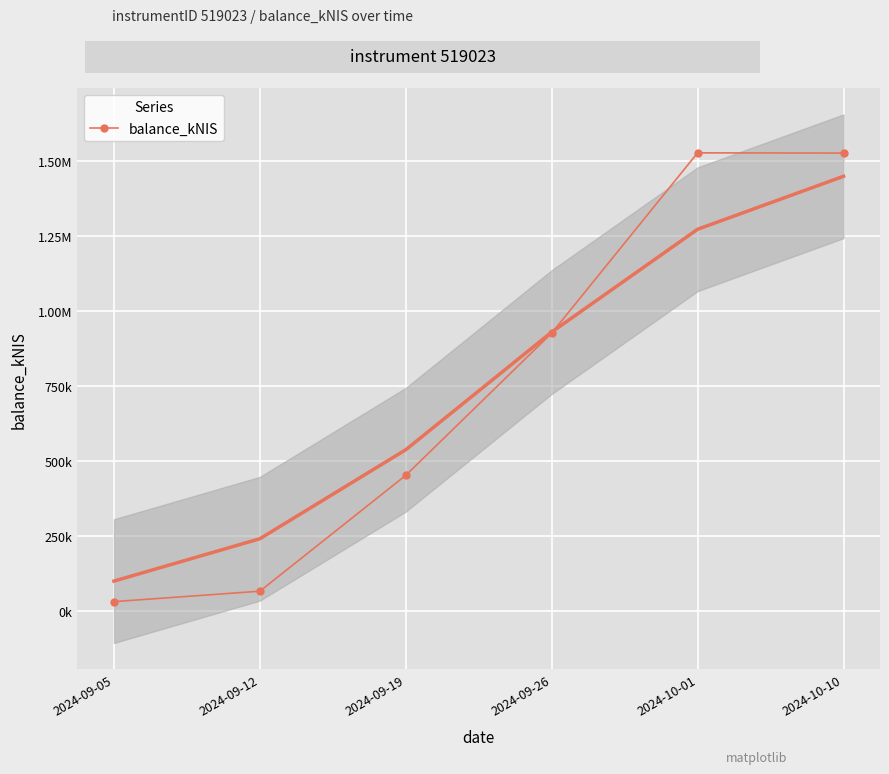

What is the label of the 1st point from the right?

2024-10-10